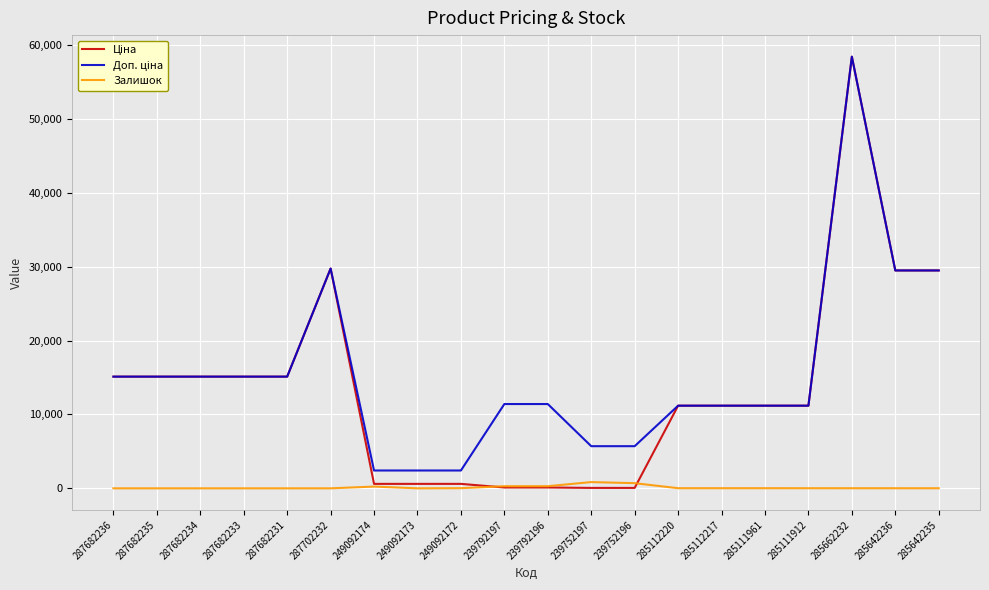

How many lines are shown in the chart?

3